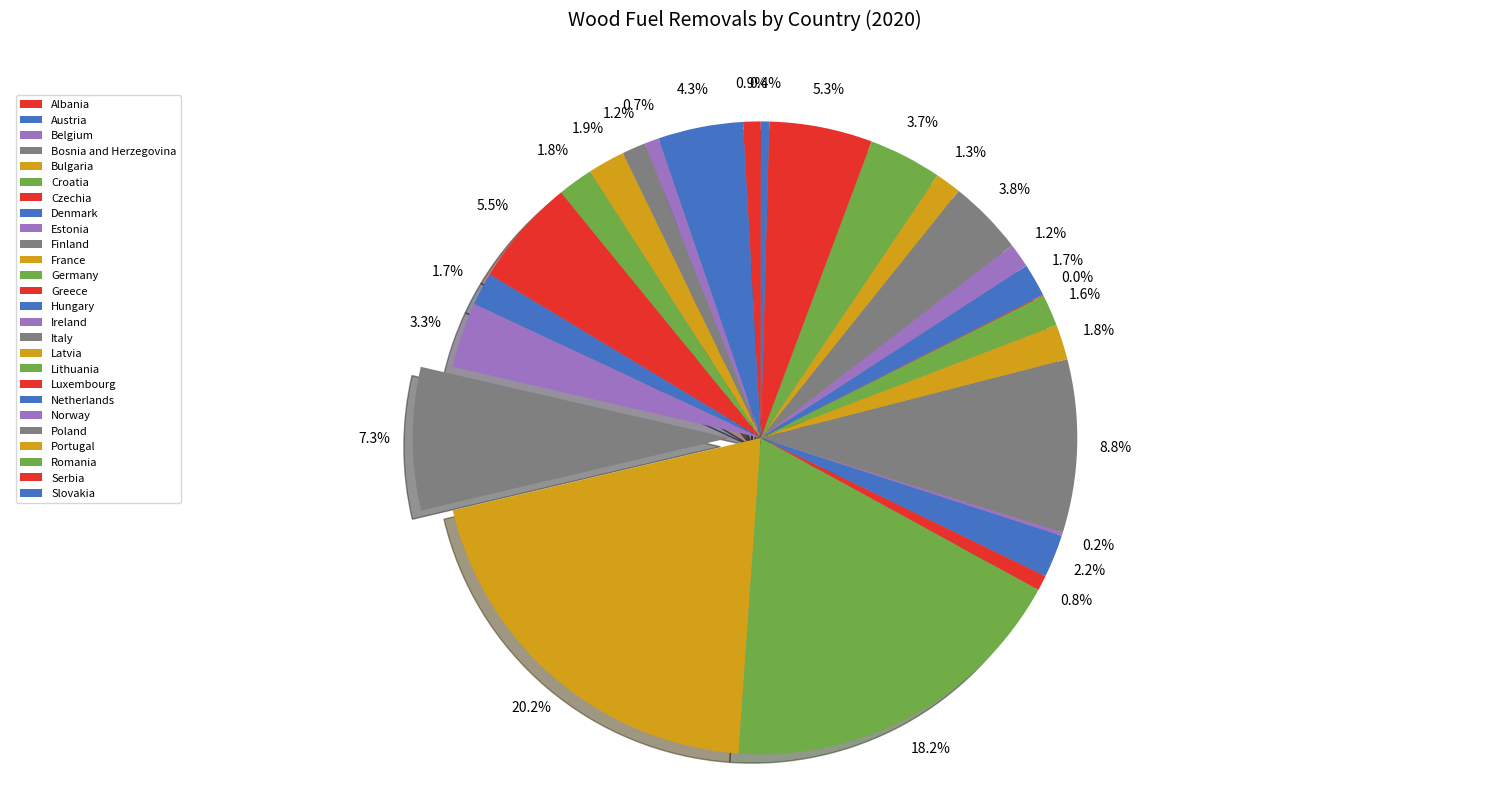

To the nearest percent, what portion does Netherlands represent?

2%